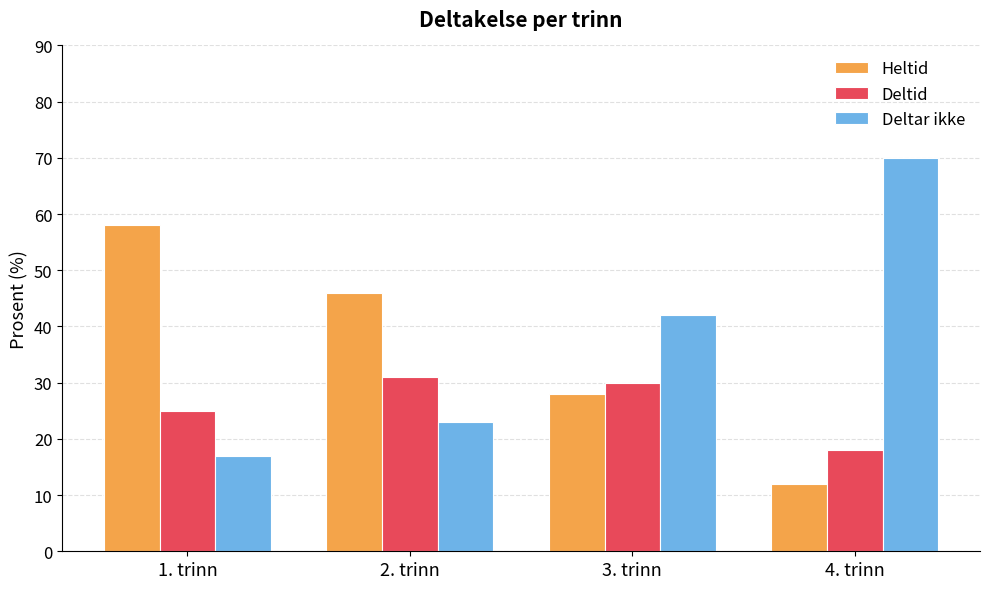

What is the difference between the maximum and minimum values in the Deltar ikke series?

53